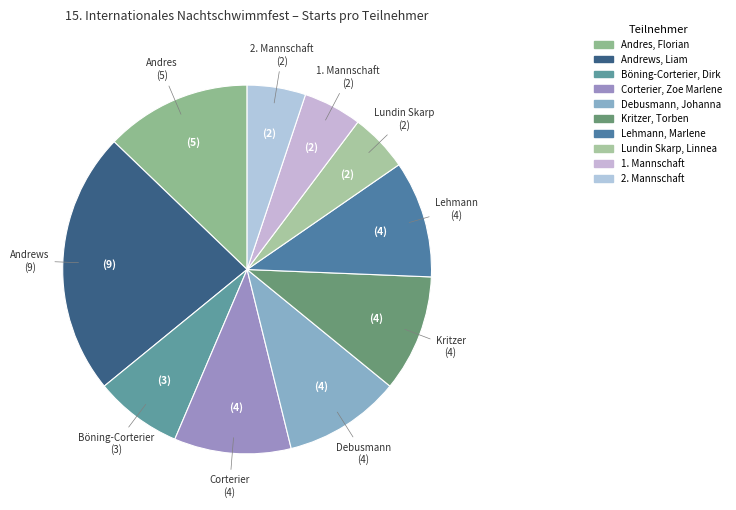

Rank the categories by value from highest to lowest.

Andrews, Liam, Andres, Florian, Corterier, Zoe Marlene, Debusmann, Johanna, Kritzer, Torben, Lehmann, Marlene, Böning-Corterier, Dirk, Lundin Skarp, Linnea, 1. Mannschaft, 2. Mannschaft